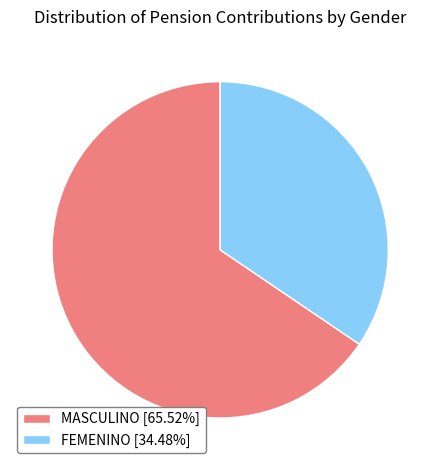

Is the sum of MASCULINO [65.52%] and FEMENINO [34.48%] greater than half?

Yes